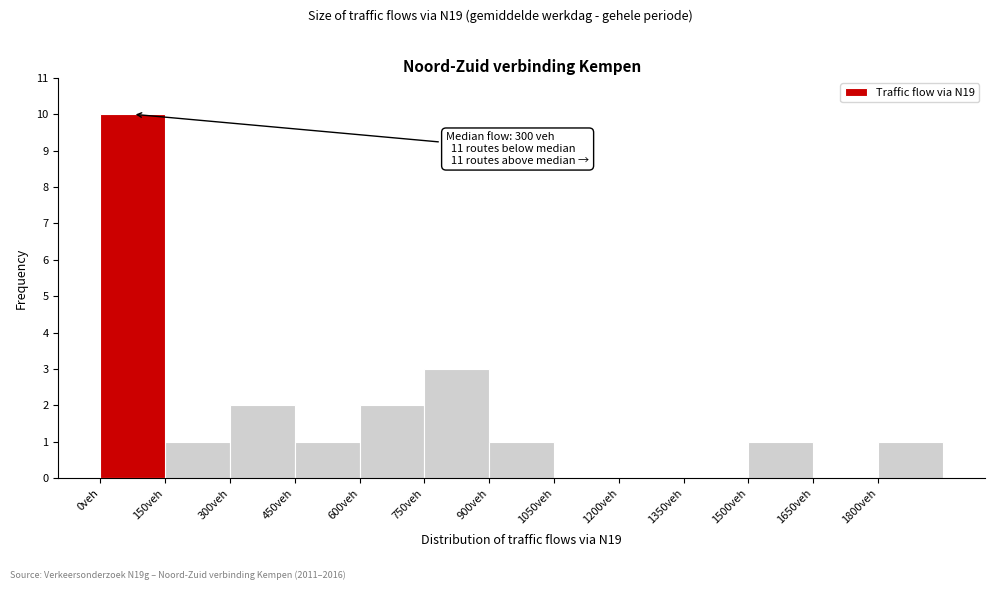

Which range on the x-axis has the tallest bar?

0 to 150